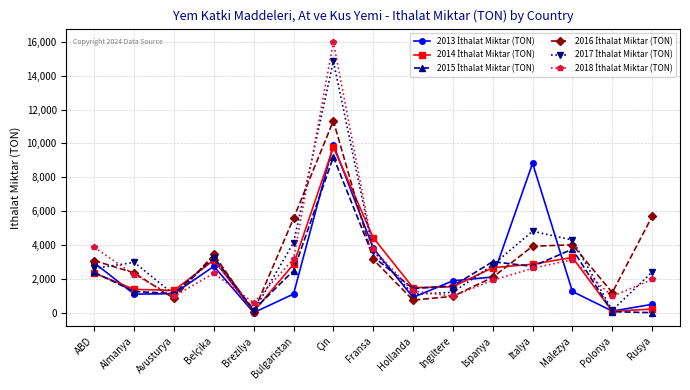

What is the difference between the highest and lowest values at Hollanda?

737.2